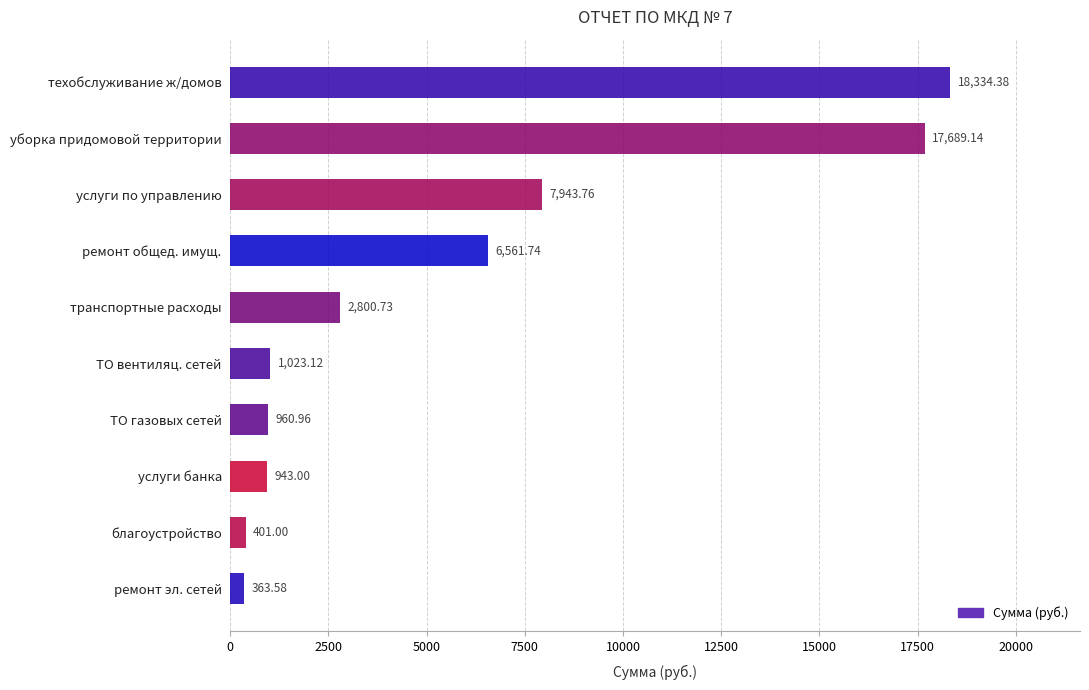

What is the change in value from благоустройство to ТО газовых сетей?

+560.0